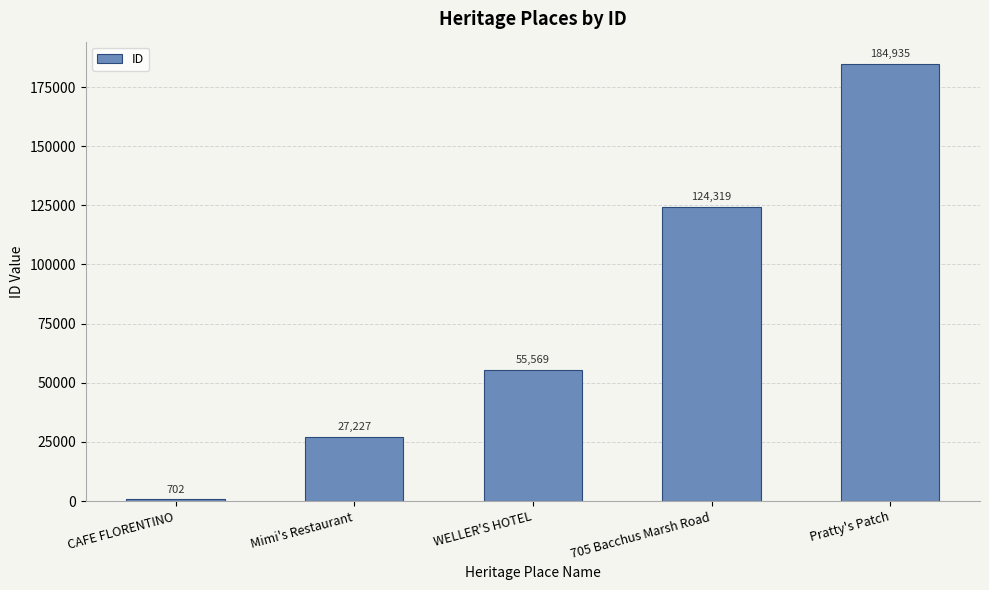

Is it true that the value at WELLER'S HOTEL is 55569?

True